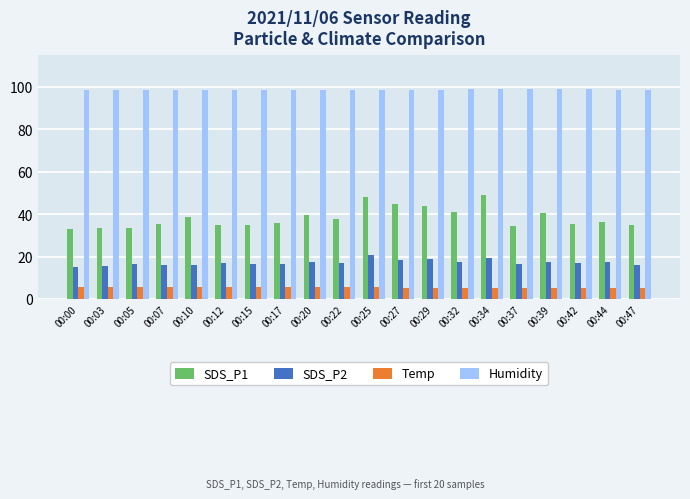

Which series has the largest range (max minus min)?

SDS_P1